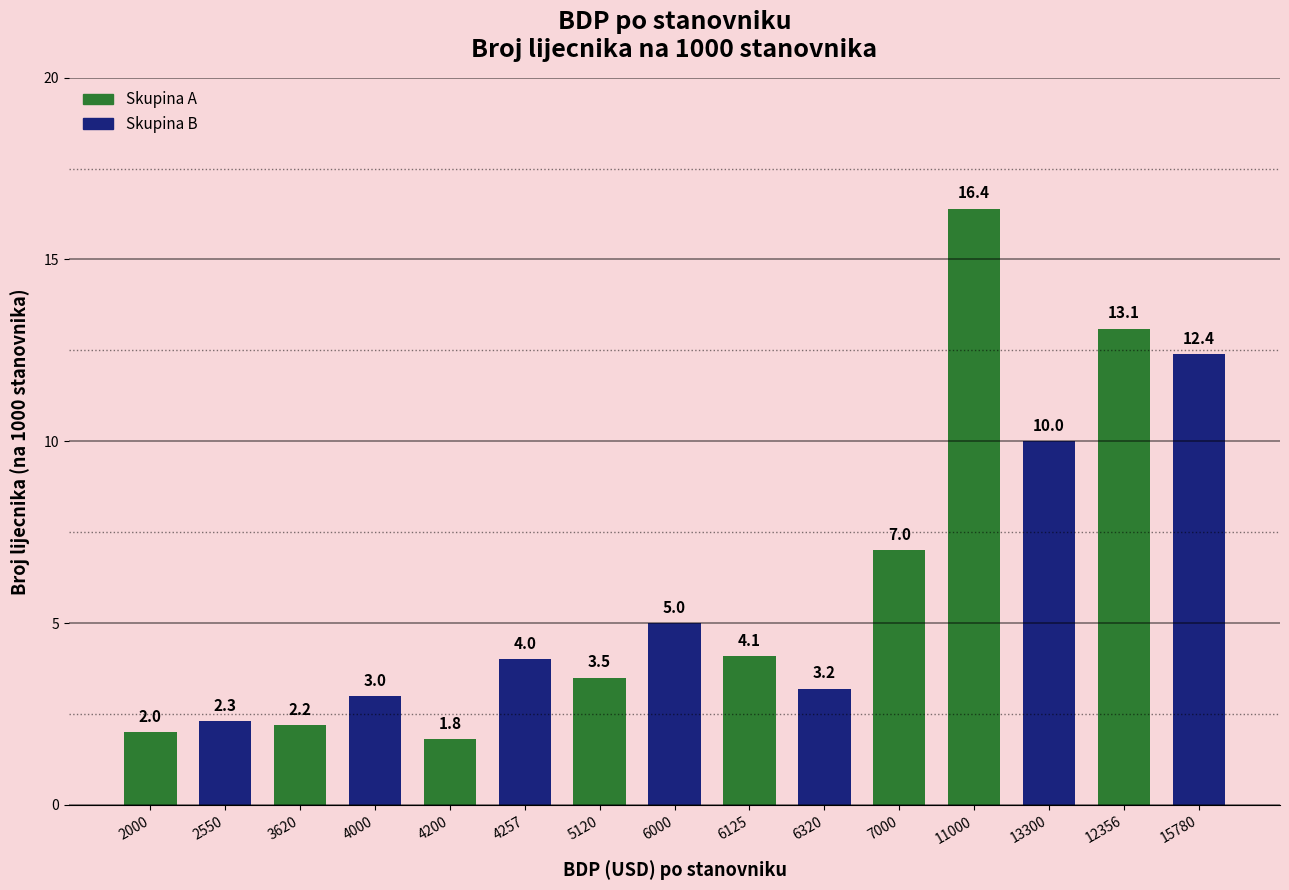

What is the value of the 14th bar from the left?

13.1